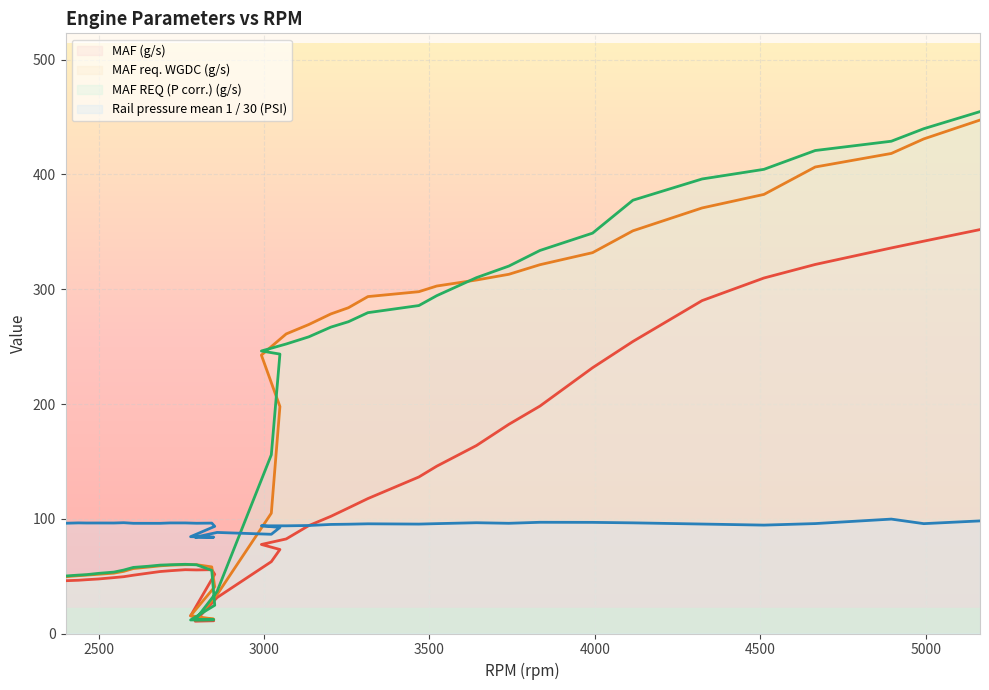

How many values in the MAF REQ (P corr.) (g/s) series are below 243?

20